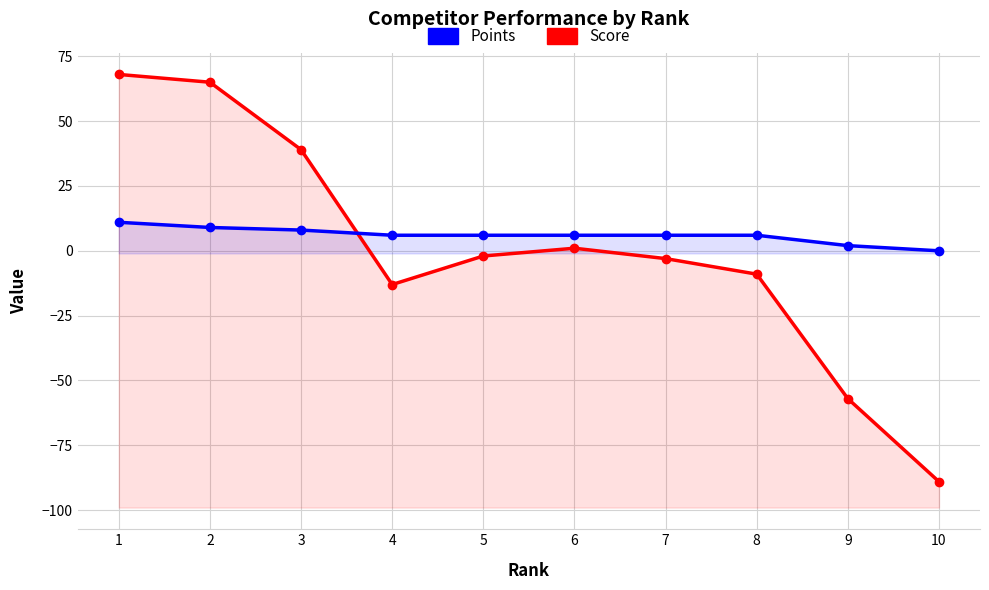

Where is Score nearest to the value -10?

8